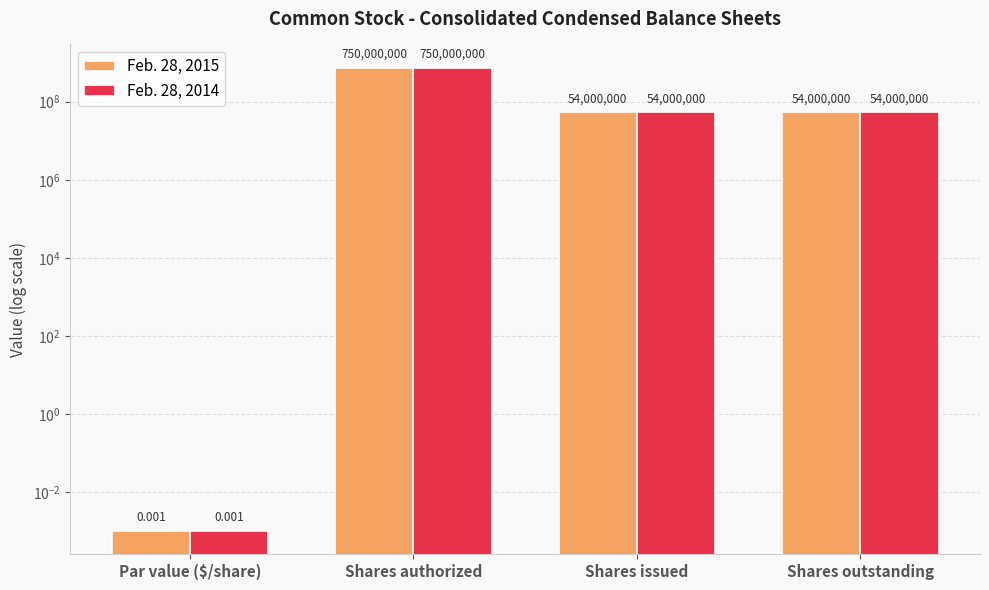

Reading left to right, what are all the values shown in this chart?

Feb. 28, 2015: 0.0	750000000.0	54000000.0	54000000.0
Feb. 28, 2014: 0.0	750000000.0	54000000.0	54000000.0